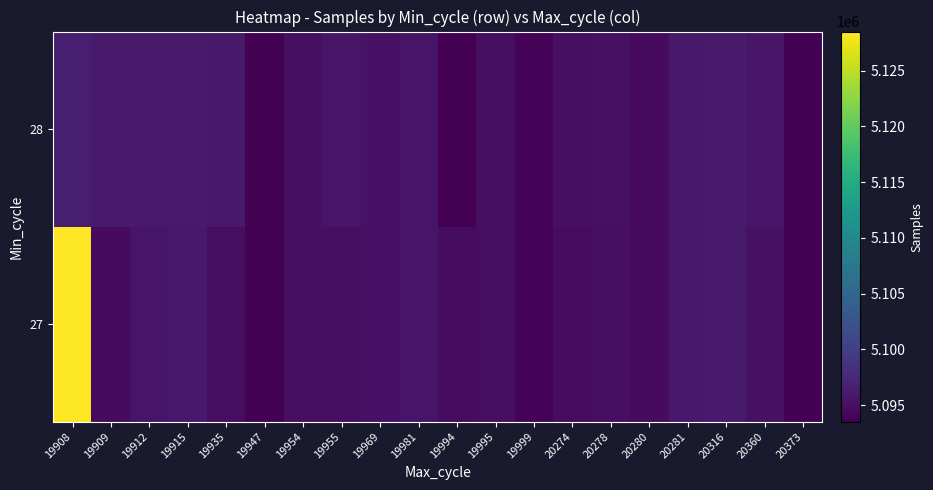

What is the total value across all series at 19935?

10190718